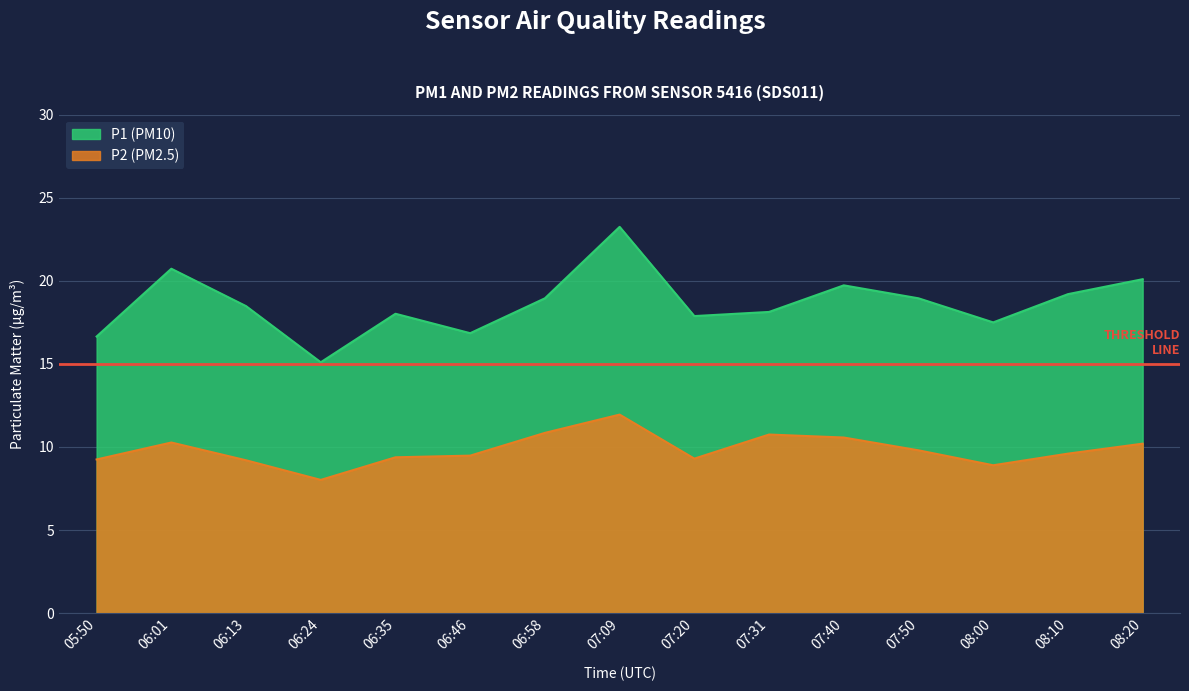

What is the maximum value shown in the chart?

23.2